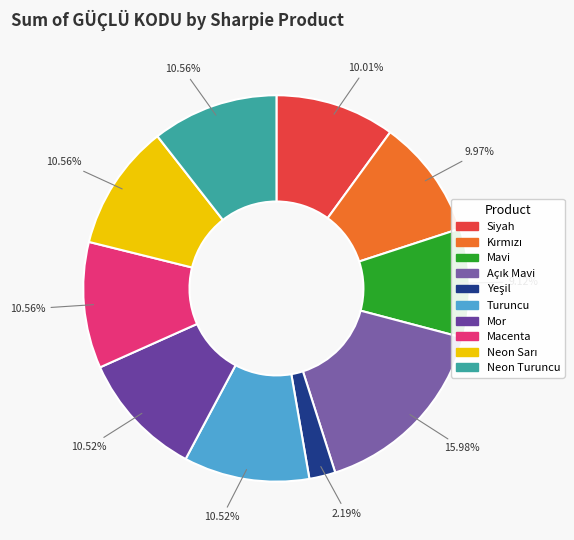

To the nearest percent, what is the average slice percentage?

10%